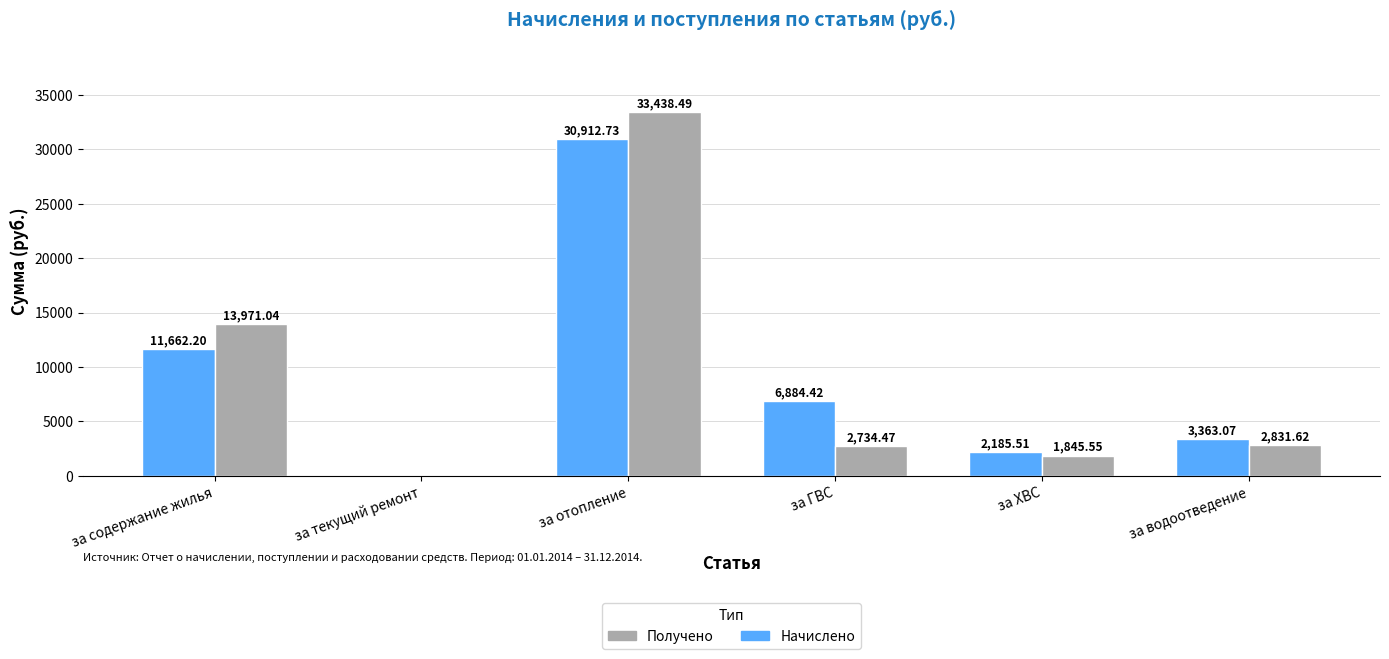

What is the total value across all series at за отопление?

64351.2